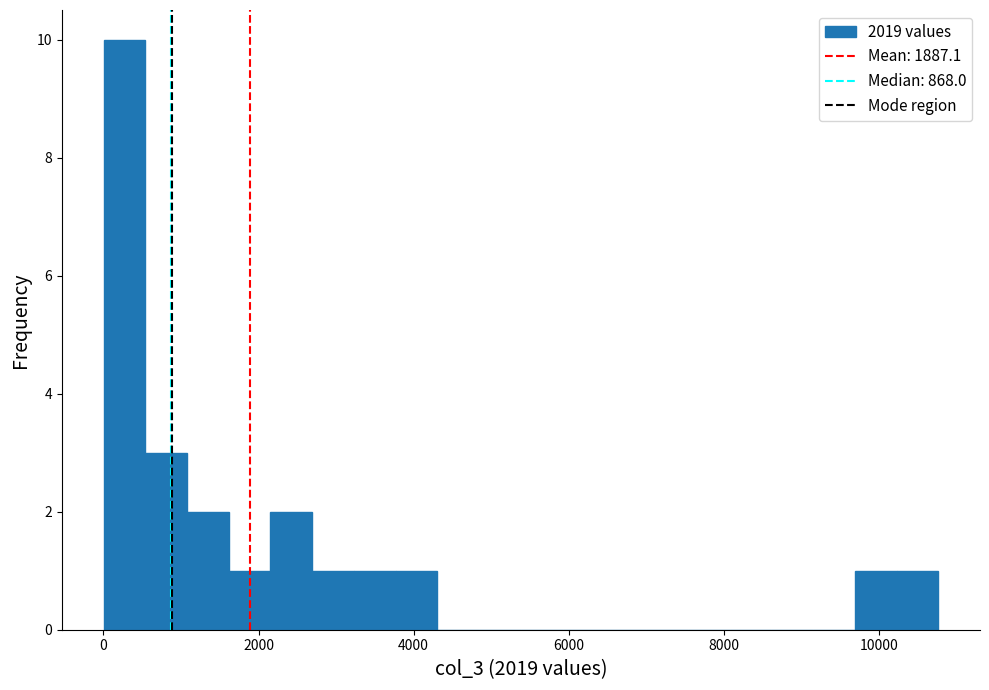

Around what value on the x-axis is the tallest bar? Give the approximate position of its centre, as read against the axis.

200